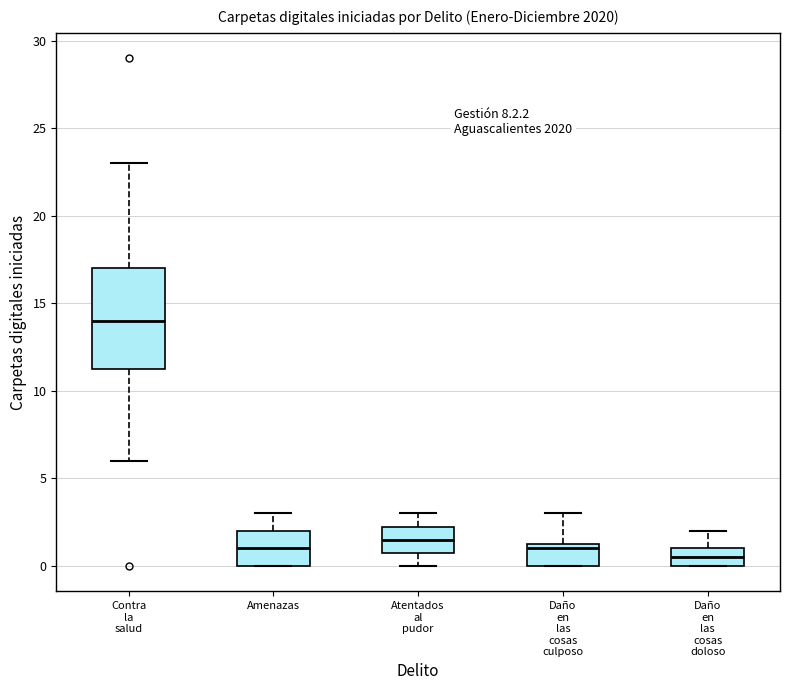

Which box has the highest median line?

Contra la salud